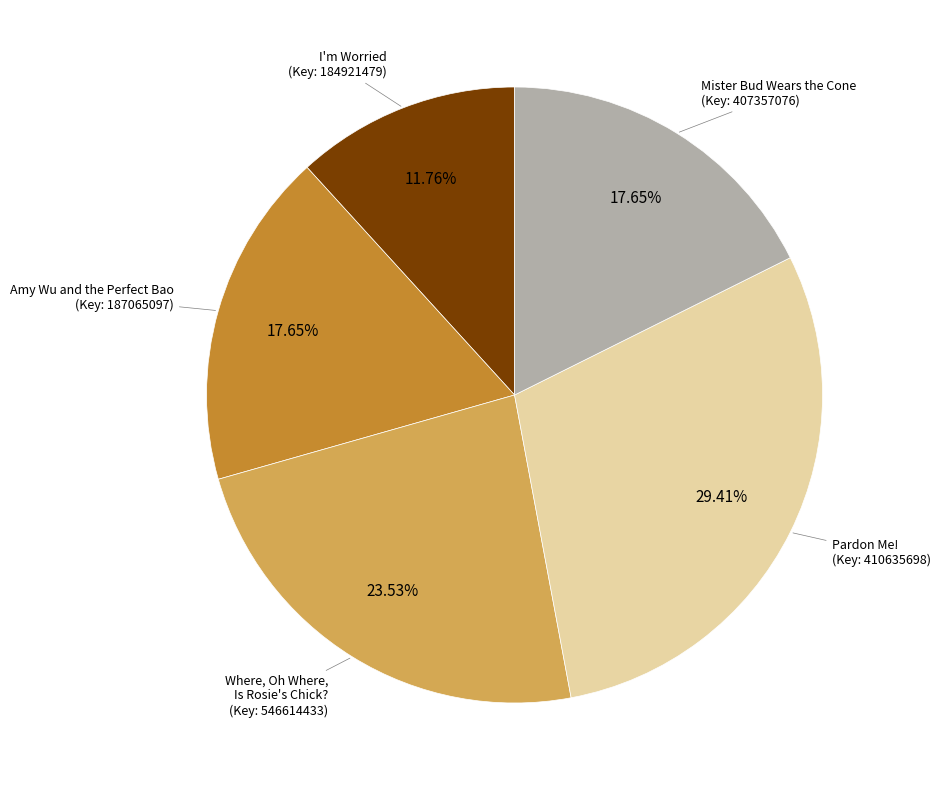

Is there any slice that represents more than half of the pie?

No